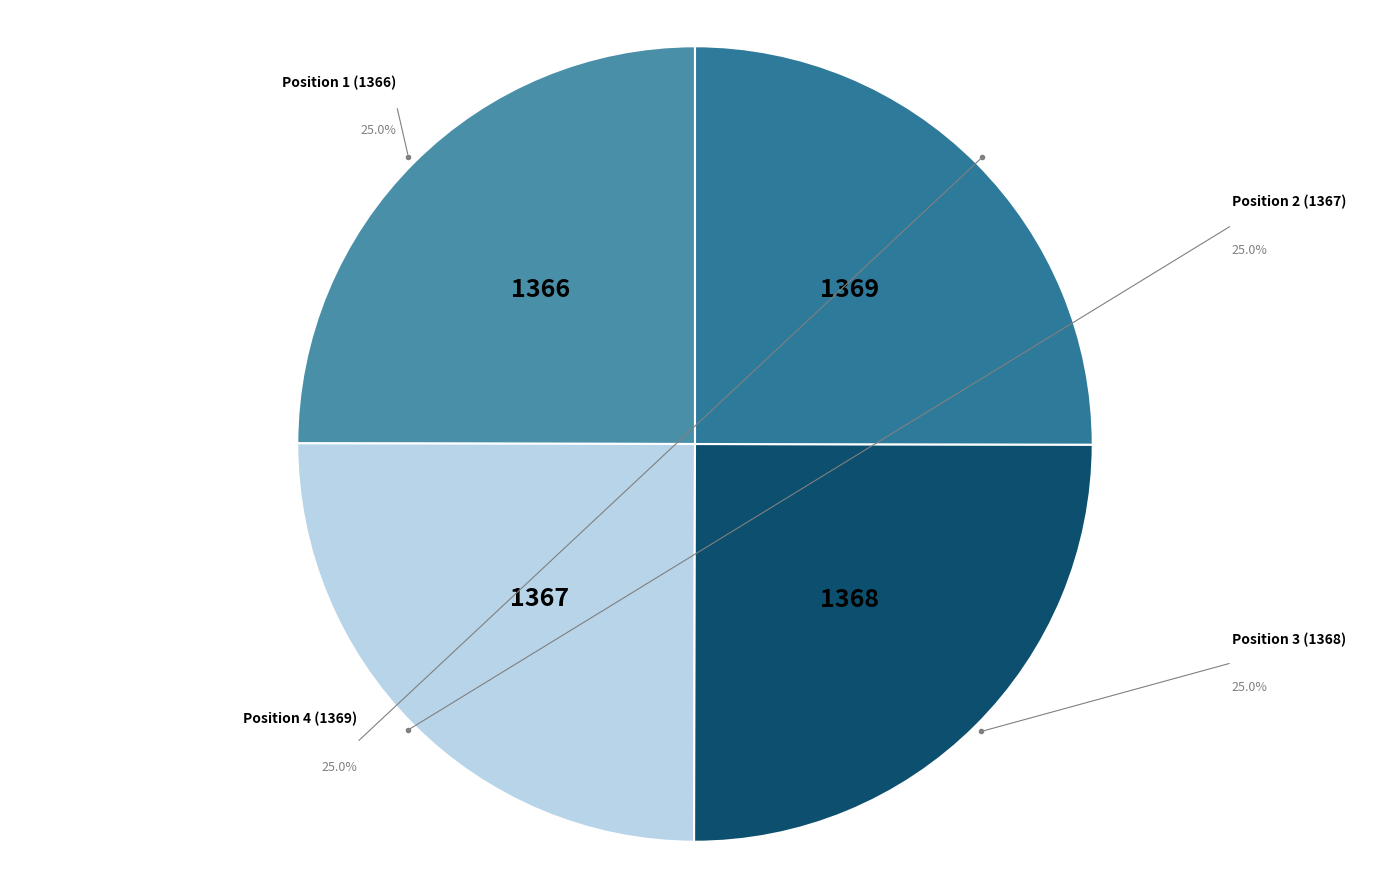

To the nearest percent, what is the average slice percentage?

25%